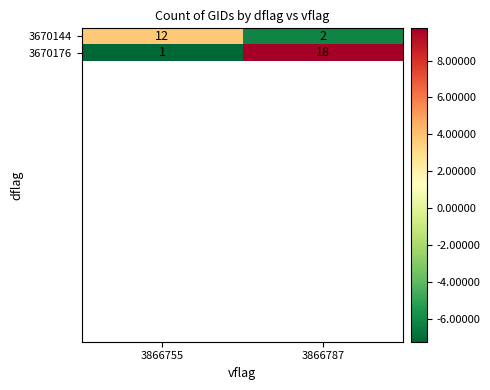

Reading left to right, what are all the values shown in this chart?

3670144: 3866755=12	3866787=2
3670176: 3866755=1	3866787=18